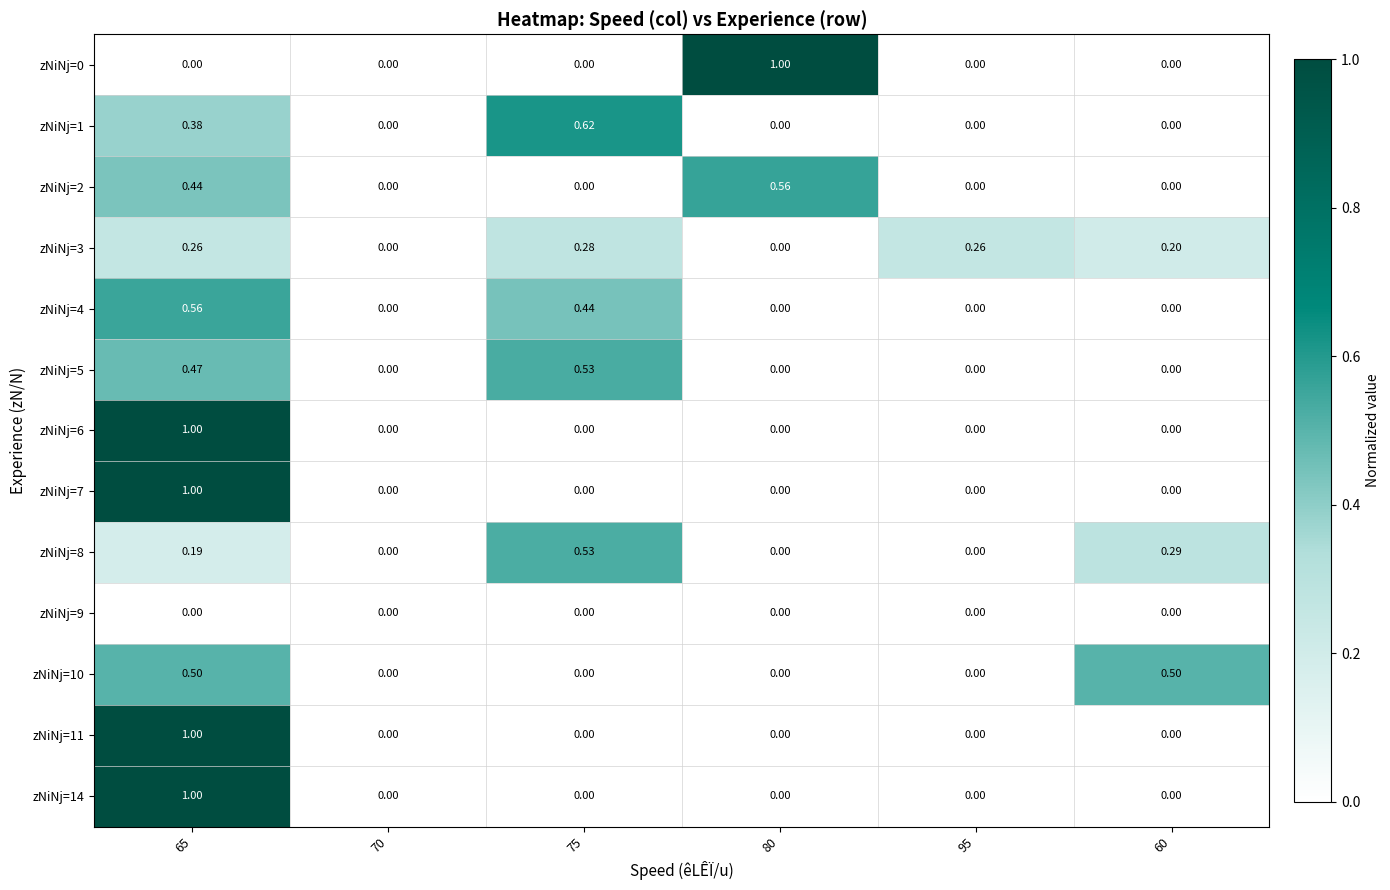

Reading left to right, transcribe all the data shown in this chart.

zNiNj=0: 65=0.0	70=0.0	75=0.0	80=1.0	95=0.0	60=0.0
zNiNj=1: 65=0.4	70=0.0	75=0.6	80=0.0	95=0.0	60=0.0
zNiNj=2: 65=0.4	70=0.0	75=0.0	80=0.6	95=0.0	60=0.0
zNiNj=3: 65=0.3	70=0.0	75=0.3	80=0.0	95=0.3	60=0.2
zNiNj=4: 65=0.6	70=0.0	75=0.4	80=0.0	95=0.0	60=0.0
zNiNj=5: 65=0.5	70=0.0	75=0.5	80=0.0	95=0.0	60=0.0
zNiNj=6: 65=1.0	70=0.0	75=0.0	80=0.0	95=0.0	60=0.0
zNiNj=7: 65=1.0	70=0.0	75=0.0	80=0.0	95=0.0	60=0.0
zNiNj=8: 65=0.2	70=0.0	75=0.5	80=0.0	95=0.0	60=0.3
zNiNj=9: 65=0.0	70=0.0	75=0.0	80=0.0	95=0.0	60=0.0
zNiNj=10: 65=0.5	70=0.0	75=0.0	80=0.0	95=0.0	60=0.5
zNiNj=11: 65=1.0	70=0.0	75=0.0	80=0.0	95=0.0	60=0.0
zNiNj=14: 65=1.0	70=0.0	75=0.0	80=0.0	95=0.0	60=0.0